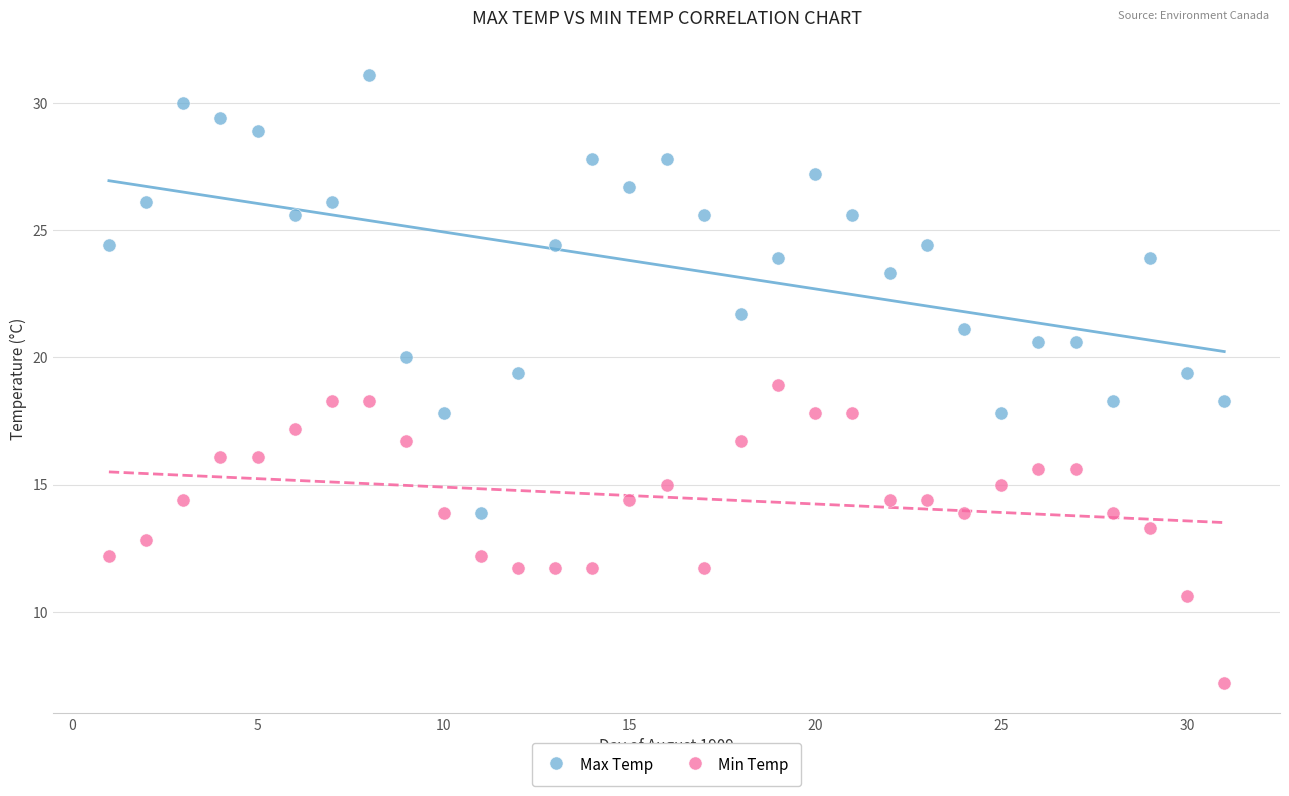

In the Max Temp series, what Y value is closest to 22?

21.7